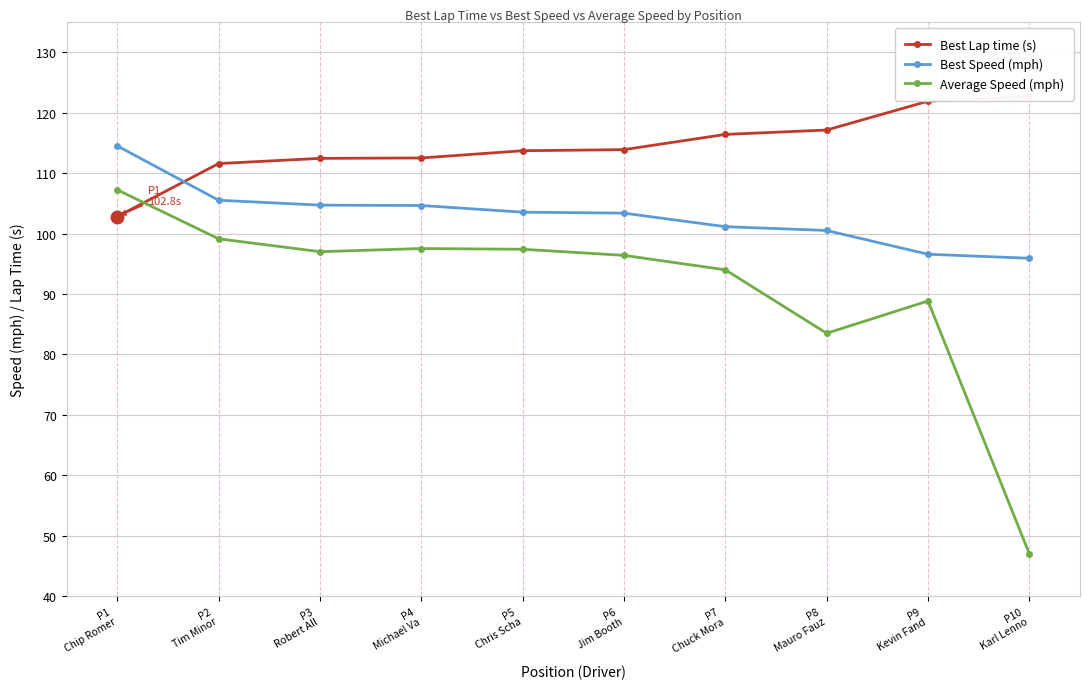

At P2
Tim Minor, list the series in order from largest to smallest.

Best Lap time (s), Best Speed (mph), Average Speed (mph)